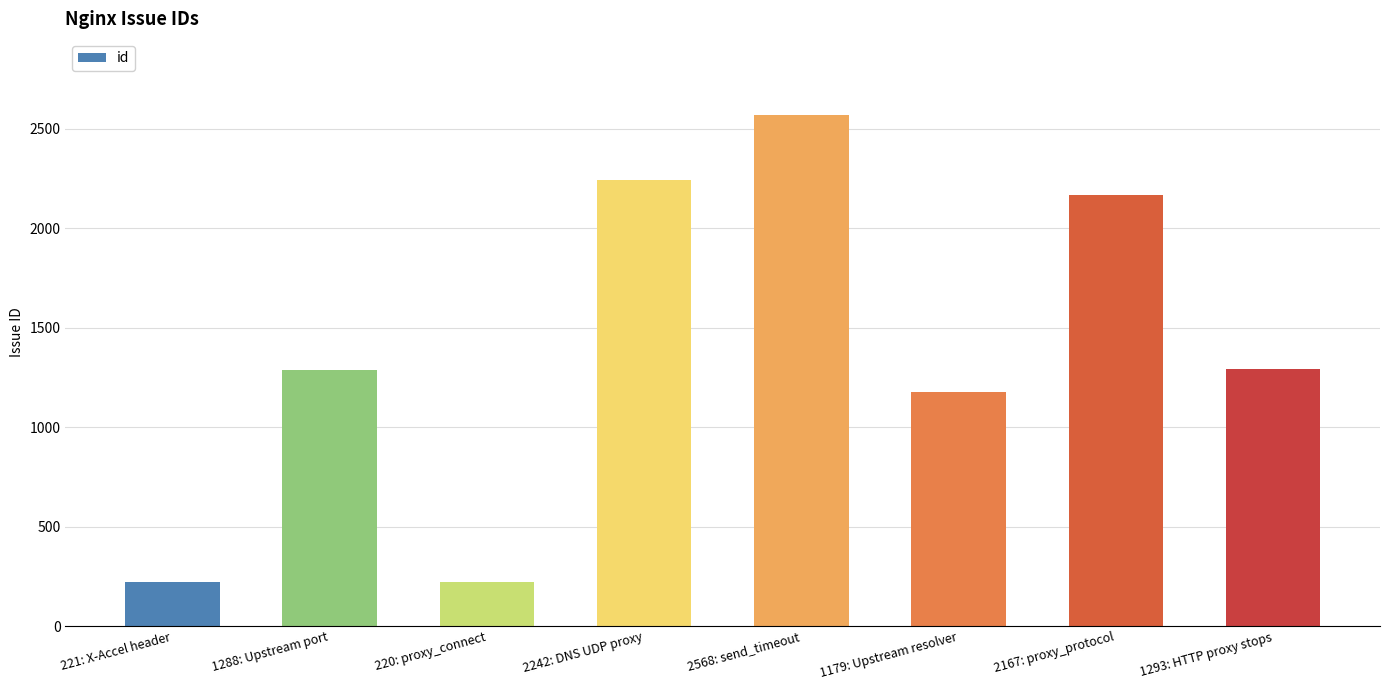

At which category does the chart reach its peak across all series?

2568: send_timeout